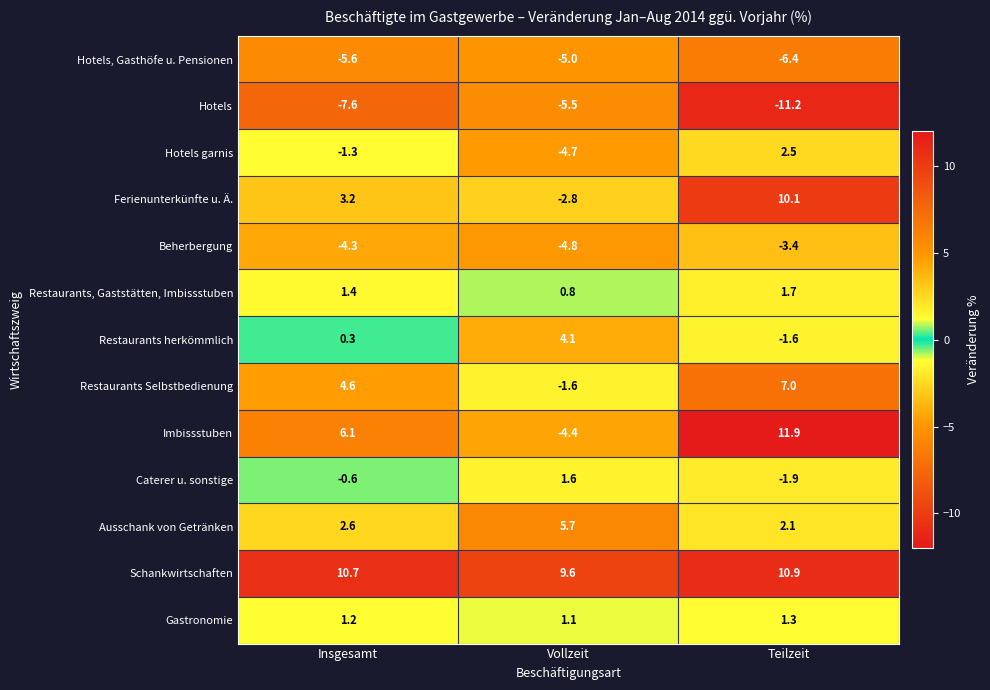

Read the Hotels value at Teilzeit.

-11.2